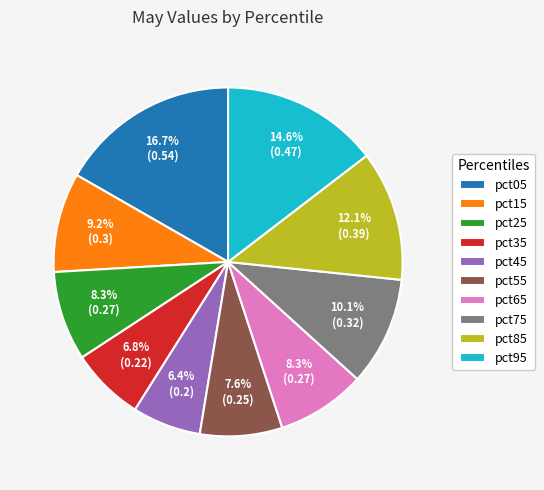

Combined, what portion of the pie is pct35 and pct25?

15.1%